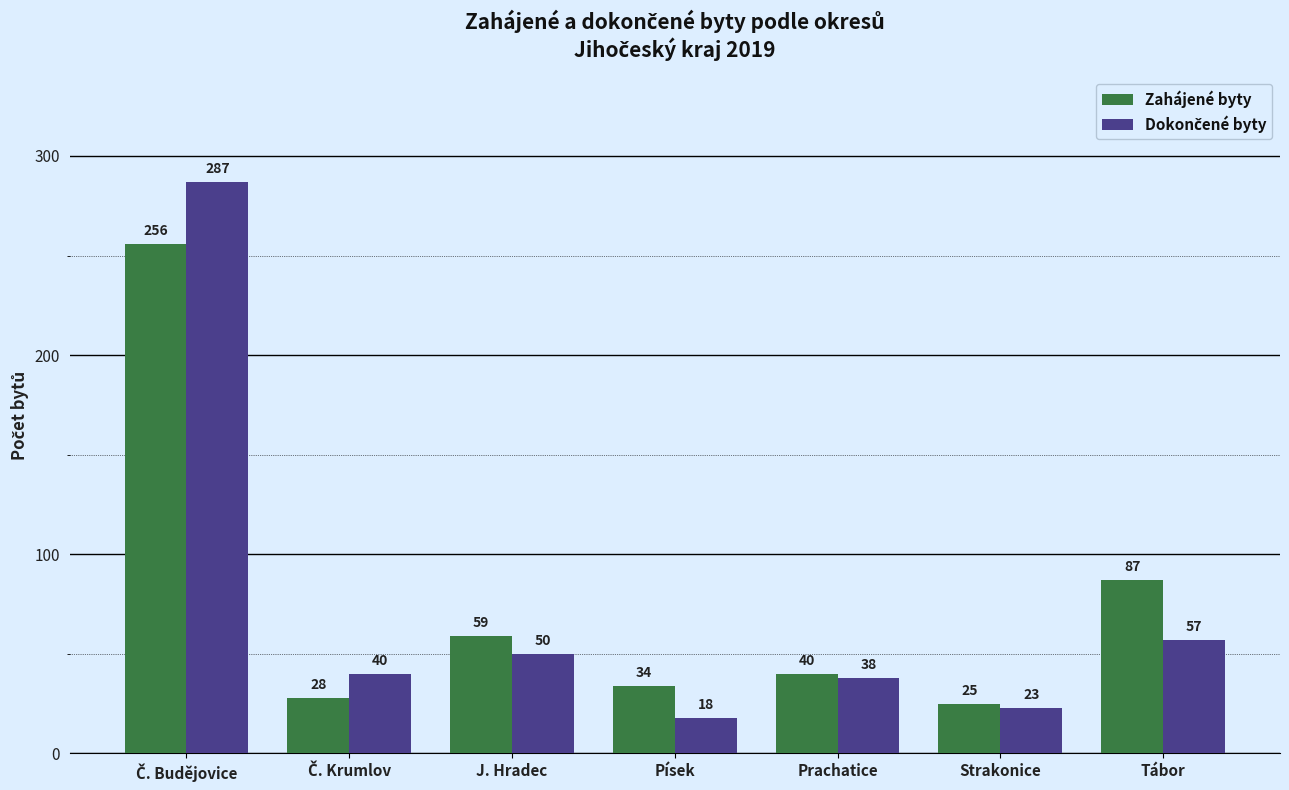

Which series has the largest total across all categories?

Zahájené byty